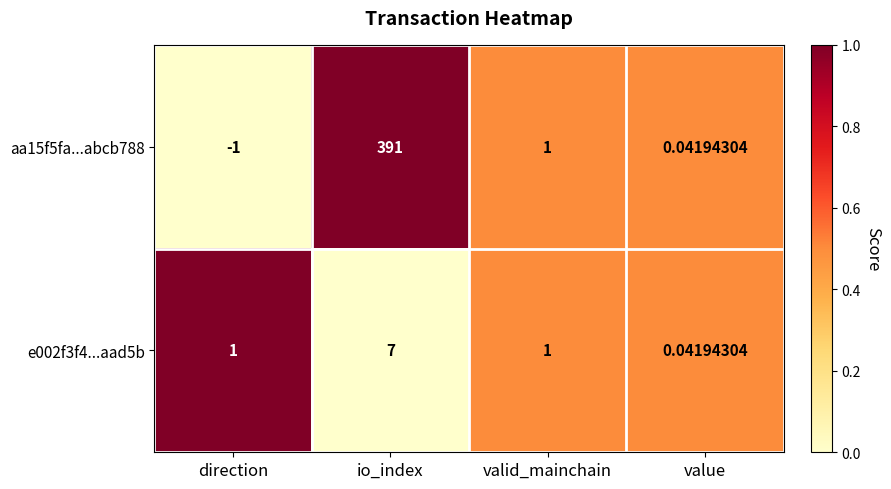

At which category does the chart reach its minimum across all series?

direction